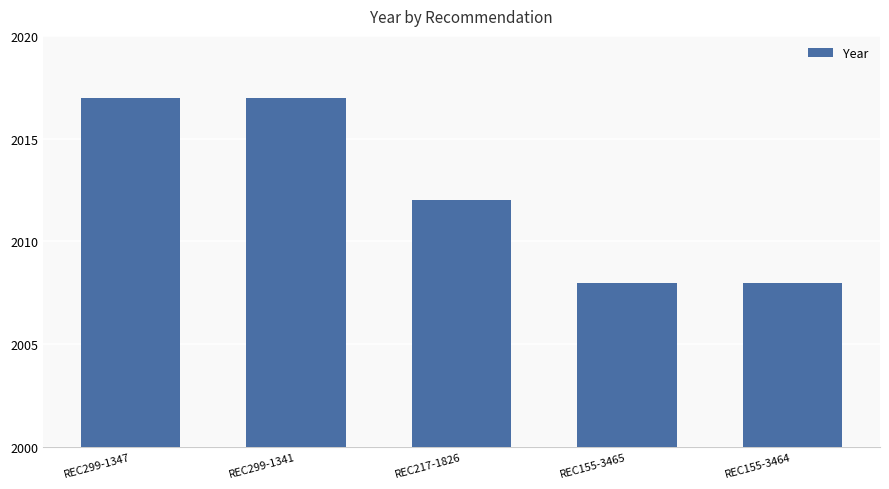

Are the bars horizontal?

No